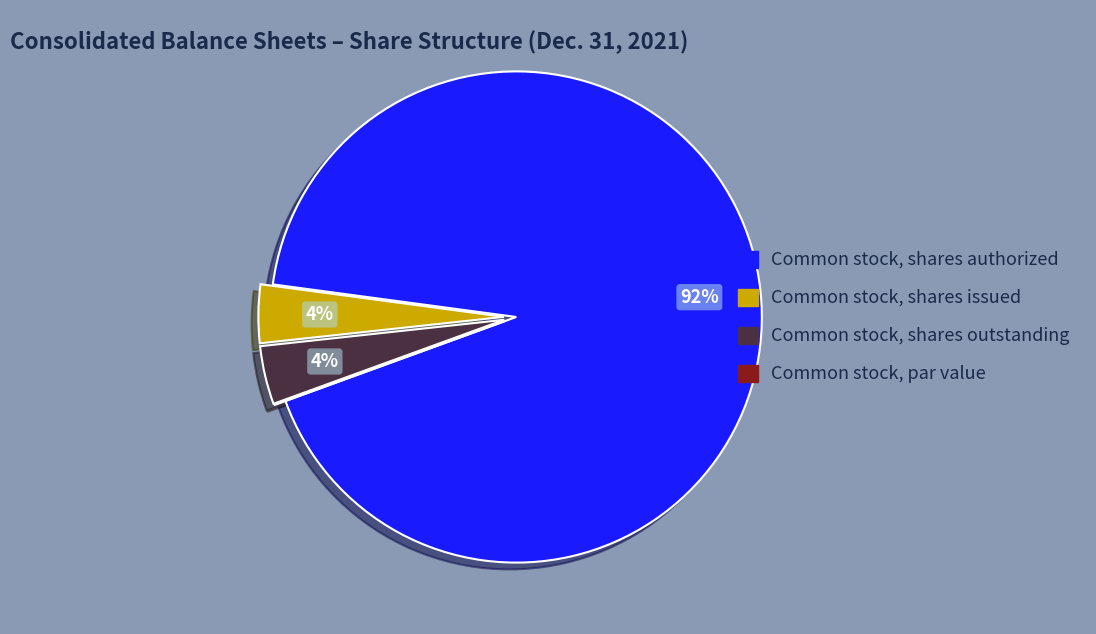

To the nearest percent, what is the difference between the largest and smallest slice percentages?

92%